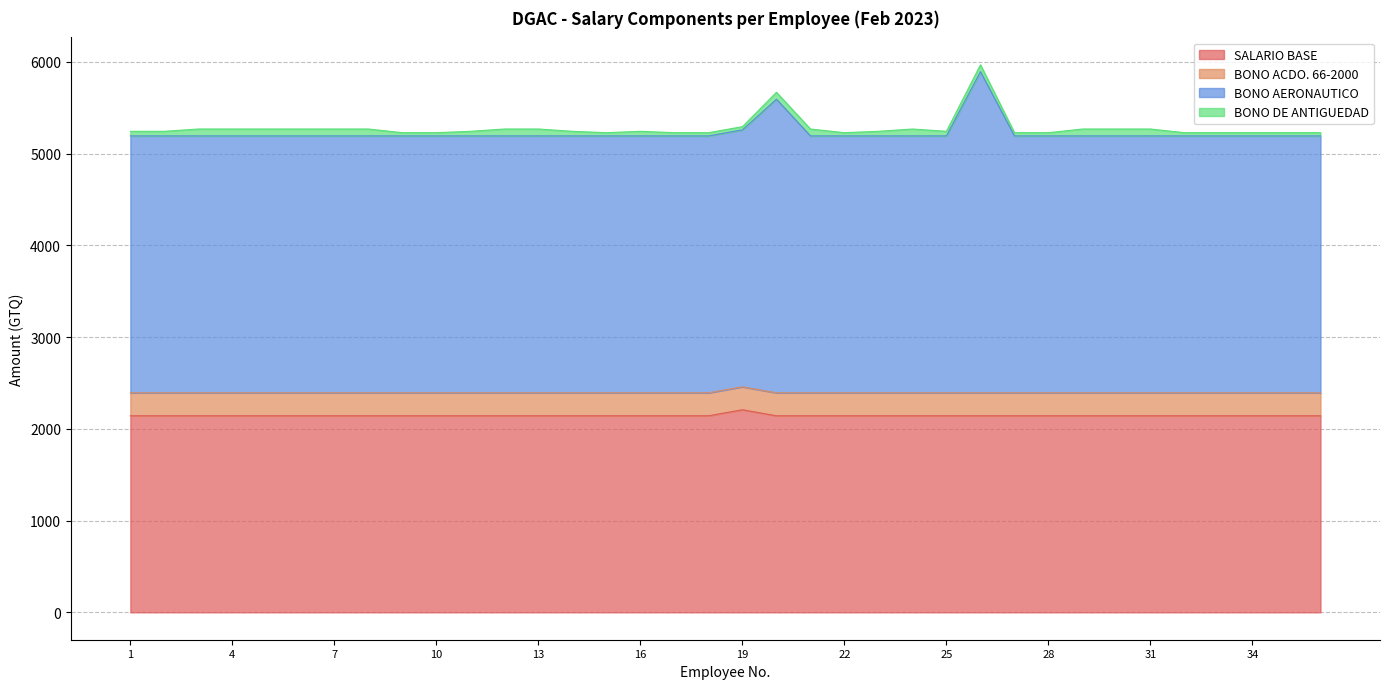

Where is the first local maximum for SALARIO BASE?

19